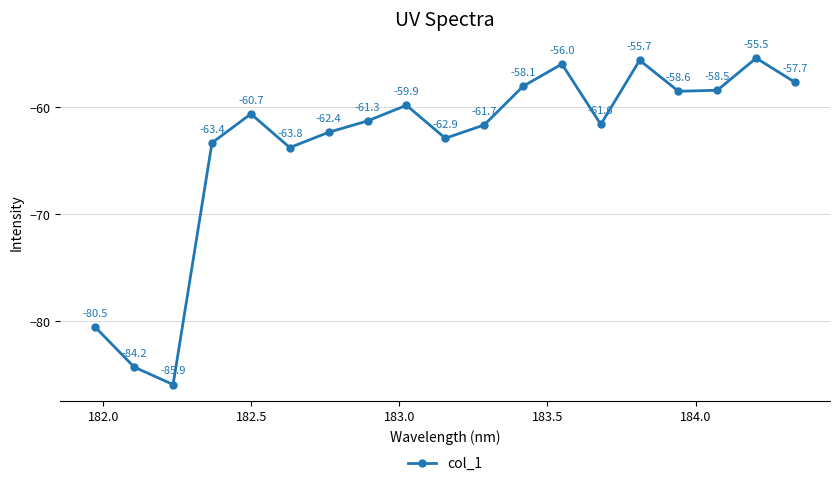

Reading left to right, extract all data points from this chart.

-80.5	-84.2	-85.9	-63.4	-60.7	-63.8	-62.4	-61.3	-59.9	-62.9	-61.7	-58.1	-56.0	-61.6	-55.7	-58.6	-58.5	-55.5	-57.7